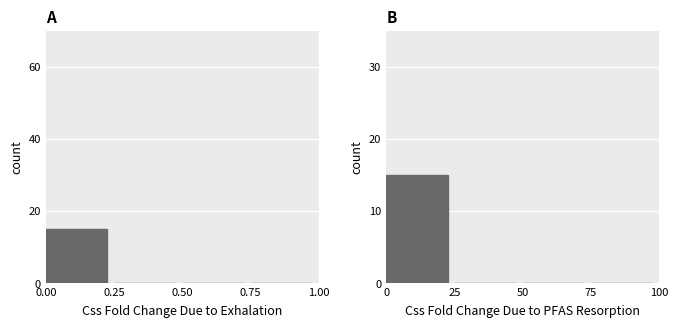

The Exhalation series shows 0 at 0.50. True or false?

True